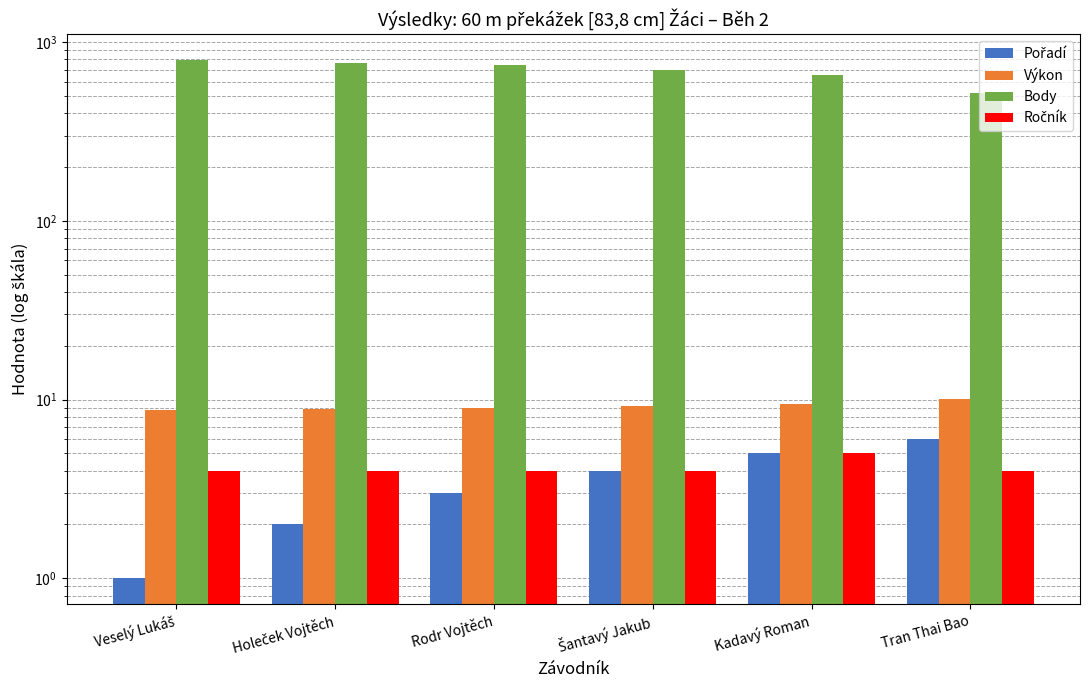

At which category does the chart reach its minimum across all series?

Veselý Lukáš